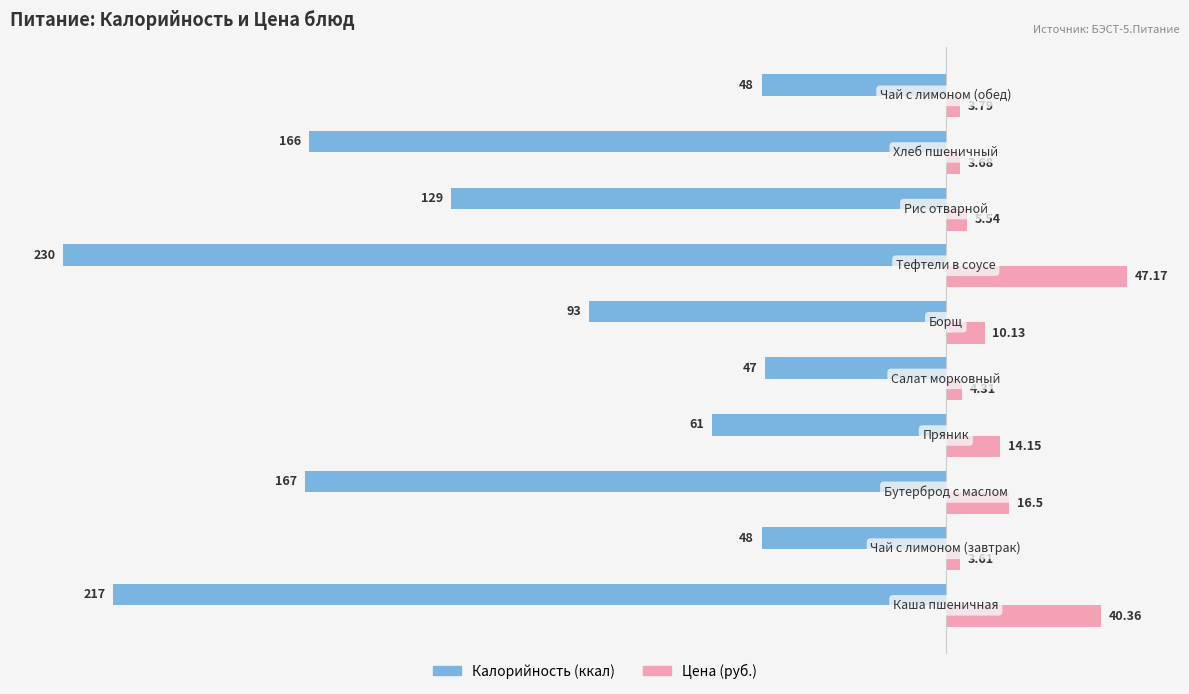

Count the number of data series in this chart.

2